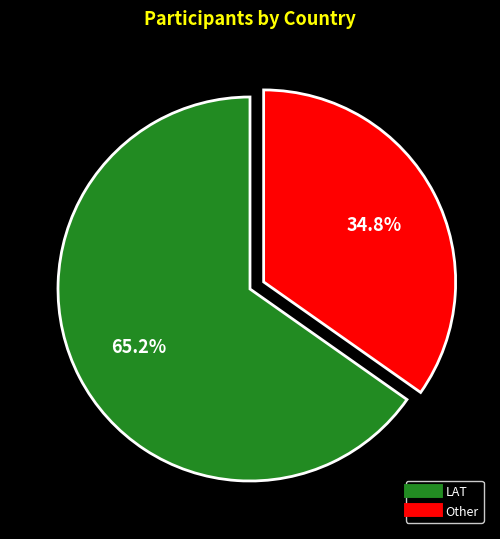

How many slices are in this pie chart?

2